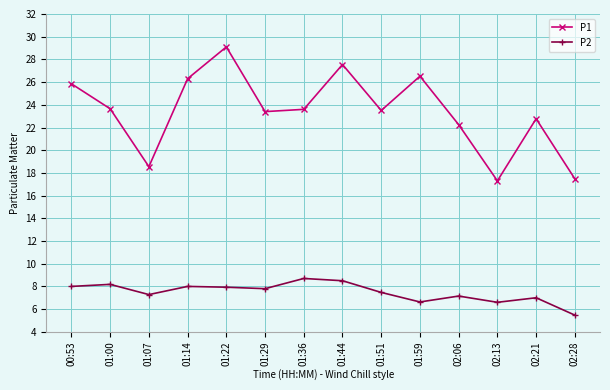

At which category is the sum across all series the highest?

01:22